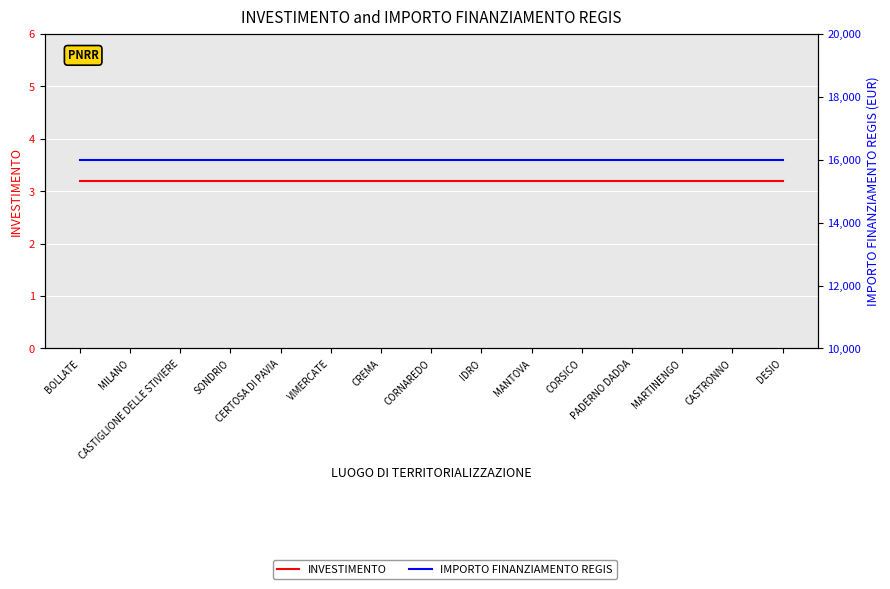

The IMPORTO FINANZIAMENTO REGIS series shows 16000.0 at CASTIGLIONE DELLE STIVIERE. True or false?

True